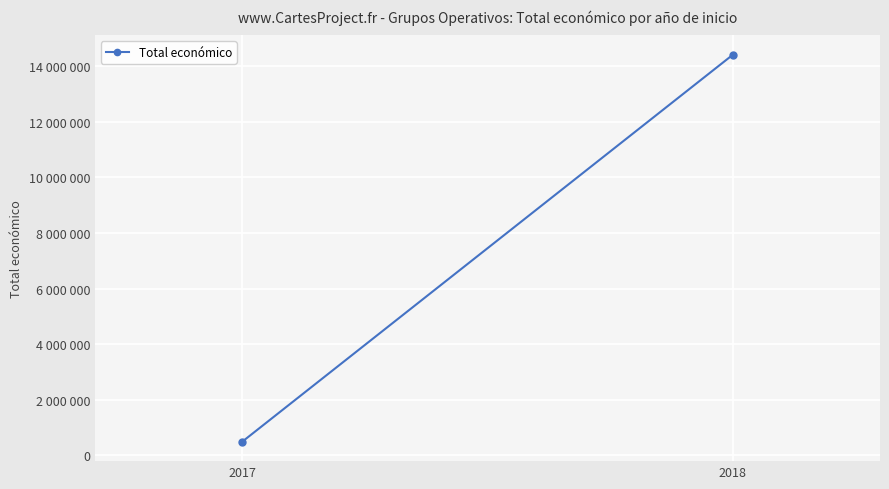

At which category does the chart reach its minimum across all series?

2017